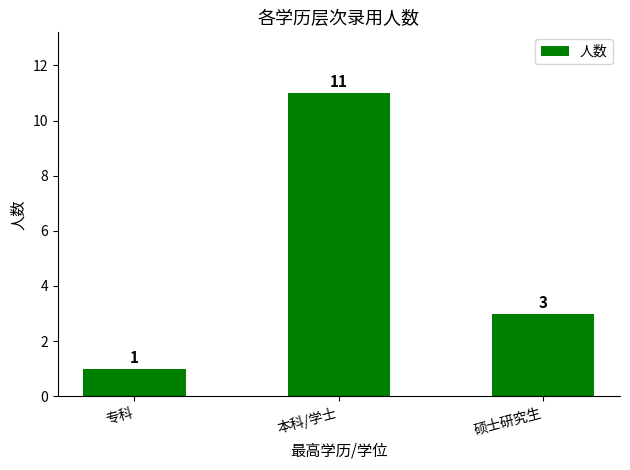

What is the difference between the values at 专科 and 本科/学士?

10